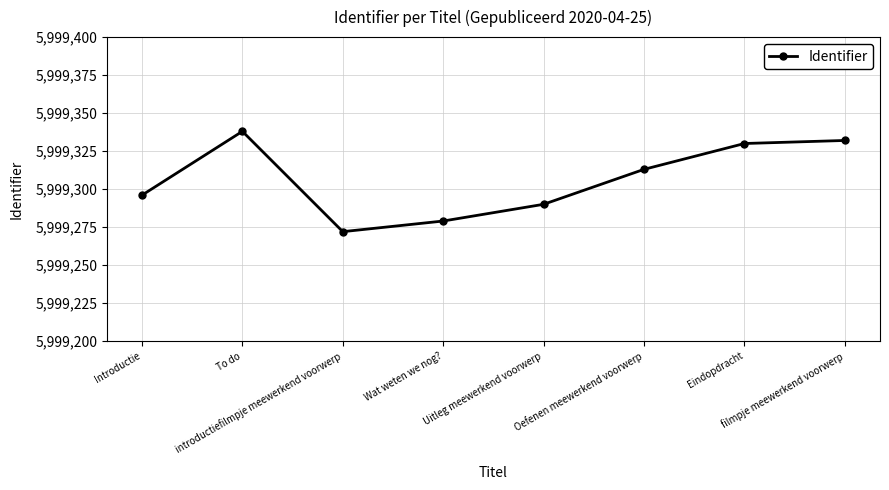

At which category does the data reach its first local valley?

introductiefilmpje meewerkend voorwerp